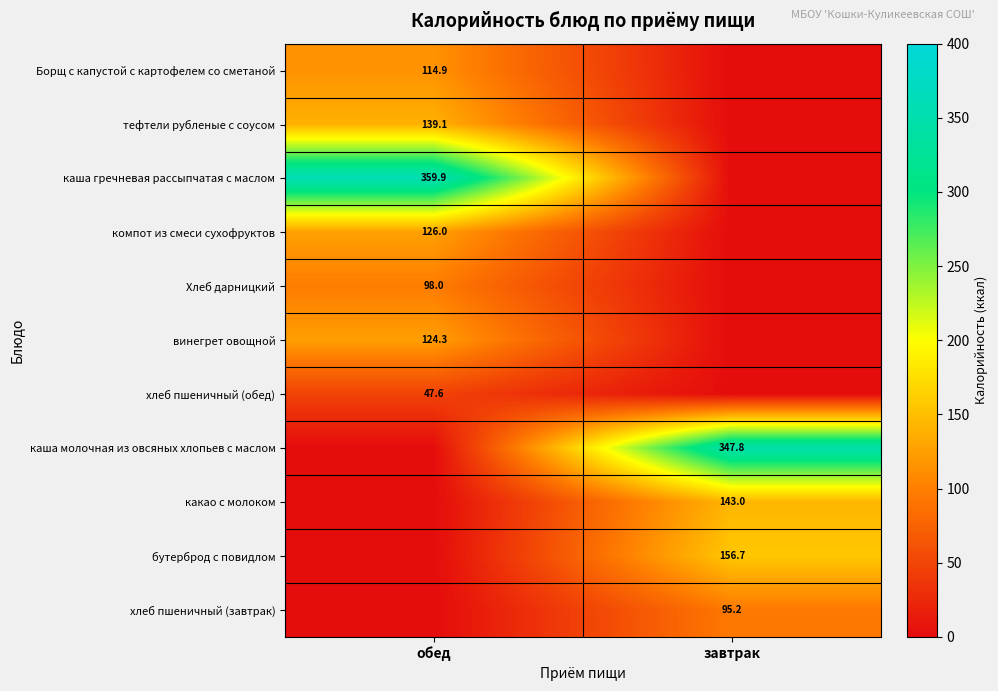

Is it true that тефтели рубленые с соусом equals 139.1 at обед?

True